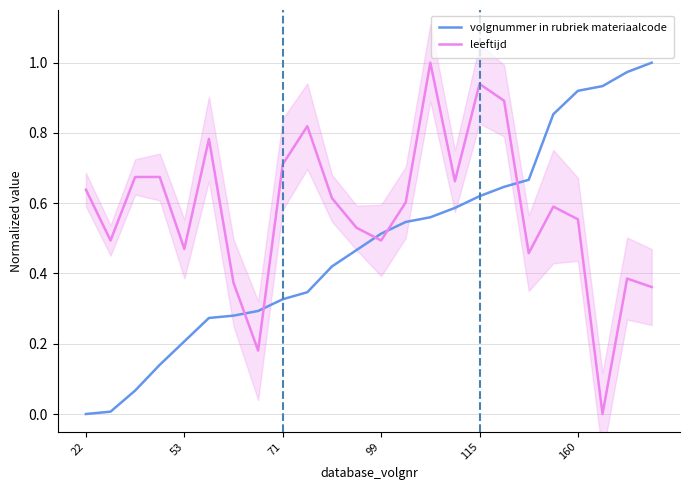

Where do volgnummer in rubriek materiaalcode and leeftijd first cross each other?

6 and 7